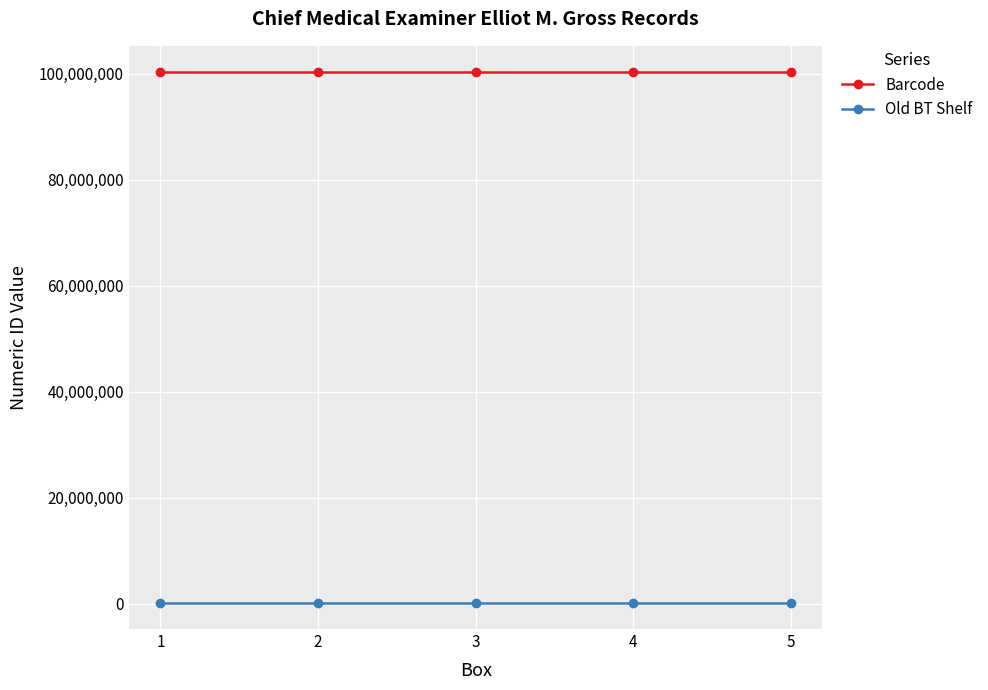

True or false: Barcode and Old BT Shelf intersect in this chart.

False